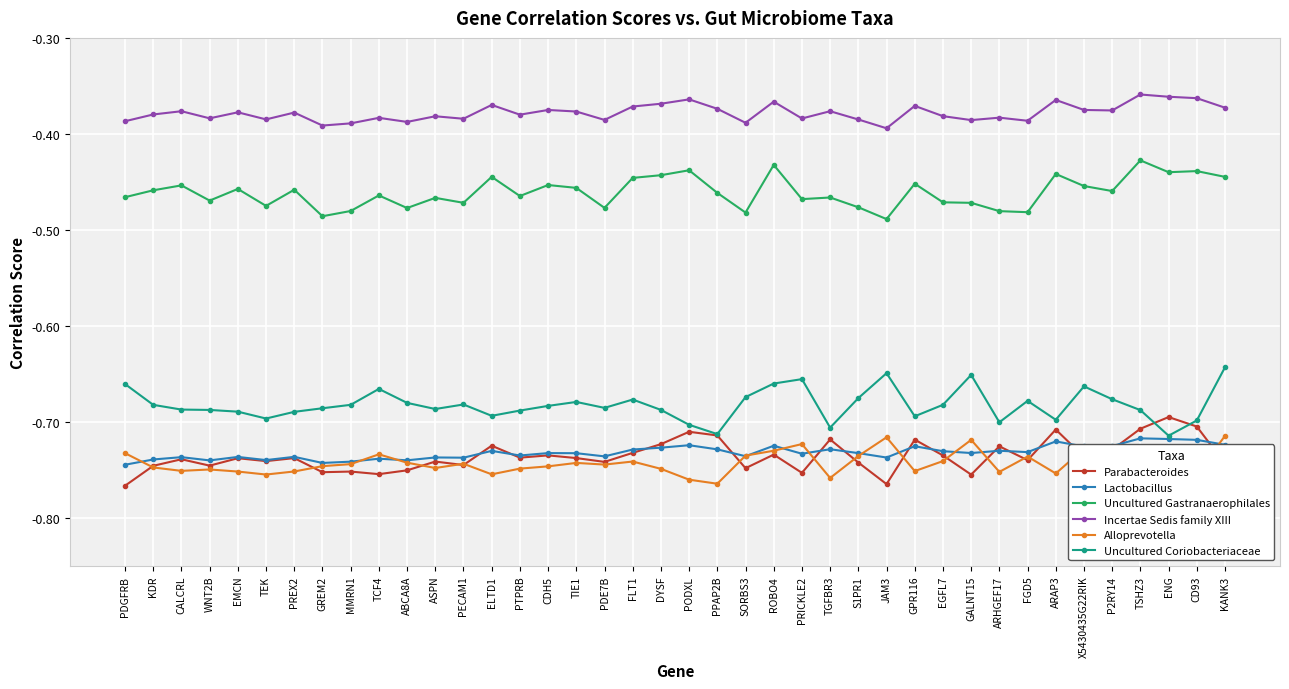

What is the total value across all series at PODXL?

-3.7